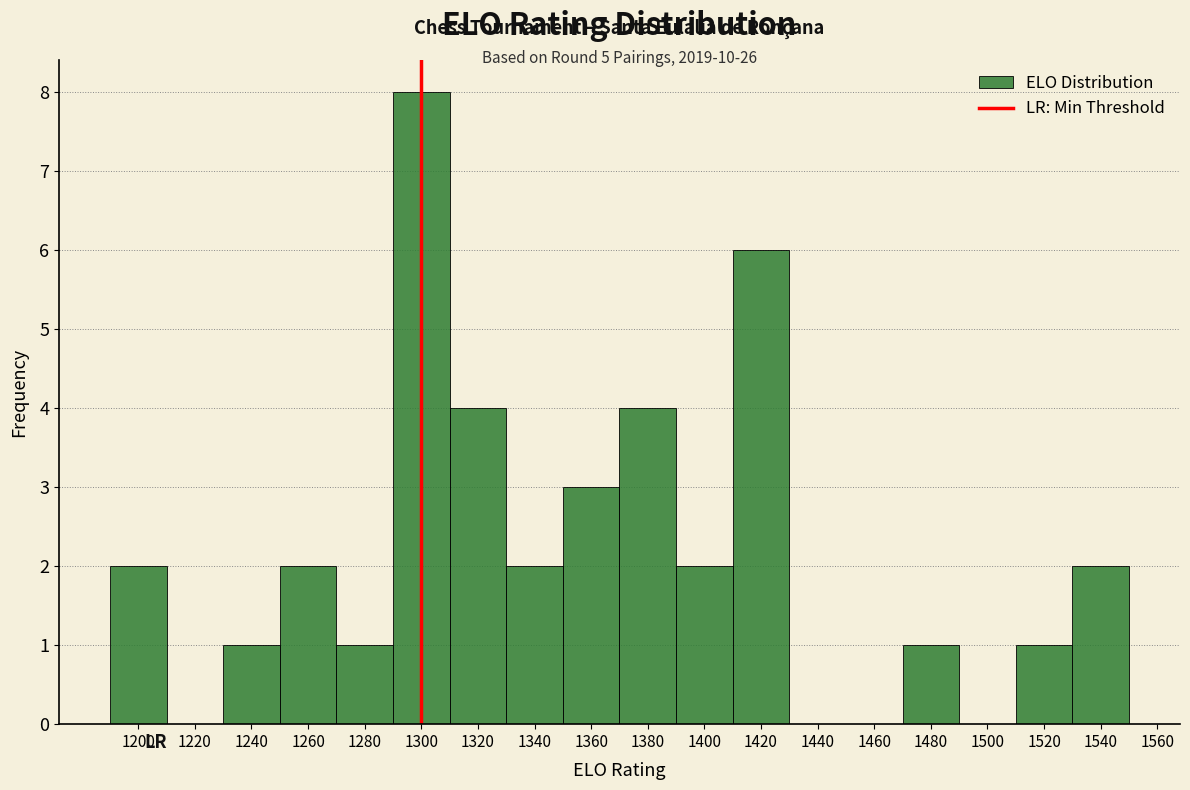

Over which range of the x-axis is the bar tallest?

1290 to 1310